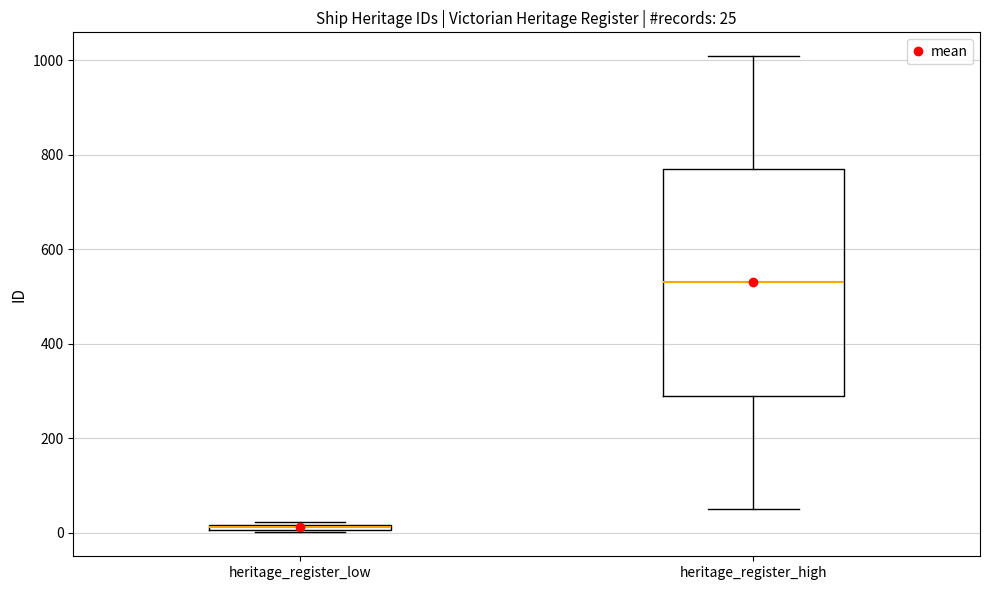

Comparing the boxes themselves (not the whiskers), which one is the tallest?

heritage_register_high